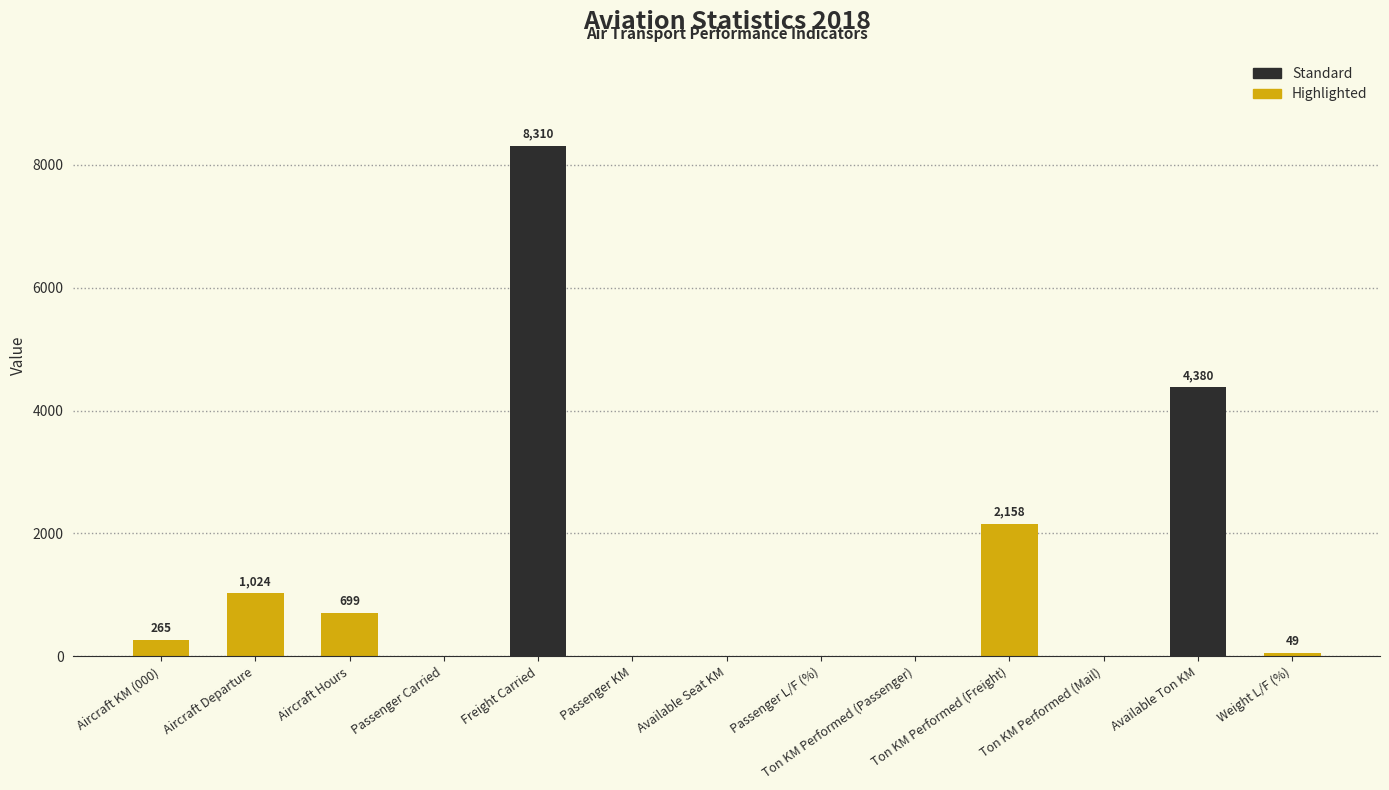

Reading left to right, transcribe all the data shown in this chart.

Aircraft KM (000)=265	Aircraft Departure=1024	Aircraft Hours=699	Passenger Carried=0	Freight Carried=8310	Passenger KM=0	Available Seat KM=0	Passenger L/F (%)=0	Ton KM Performed (Passenger)=0	Ton KM Performed (Freight)=2158	Ton KM Performed (Mail)=0	Available Ton KM=4380	Weight L/F (%)=49